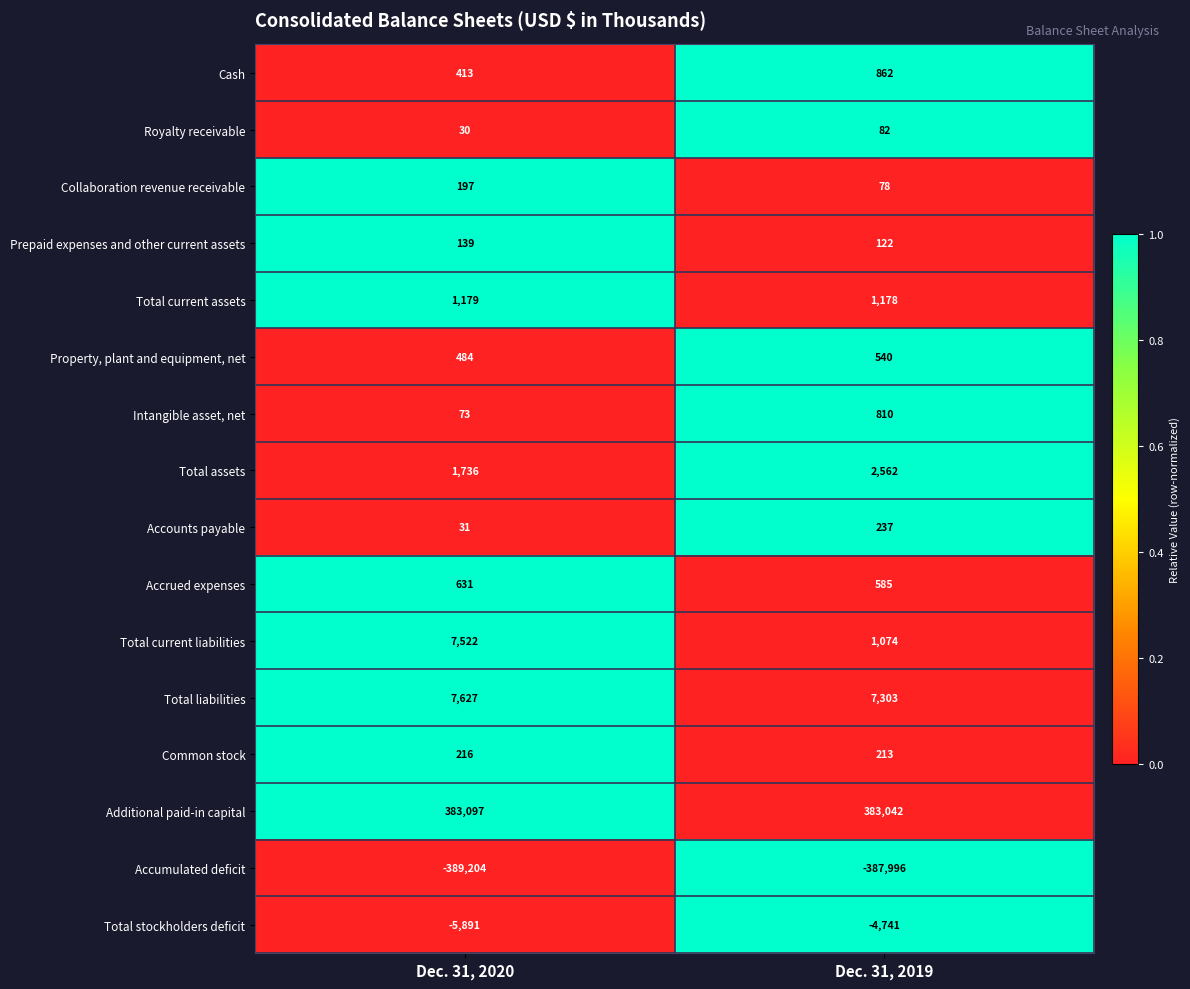

At which category does the chart reach its peak across all series?

Dec. 31, 2020